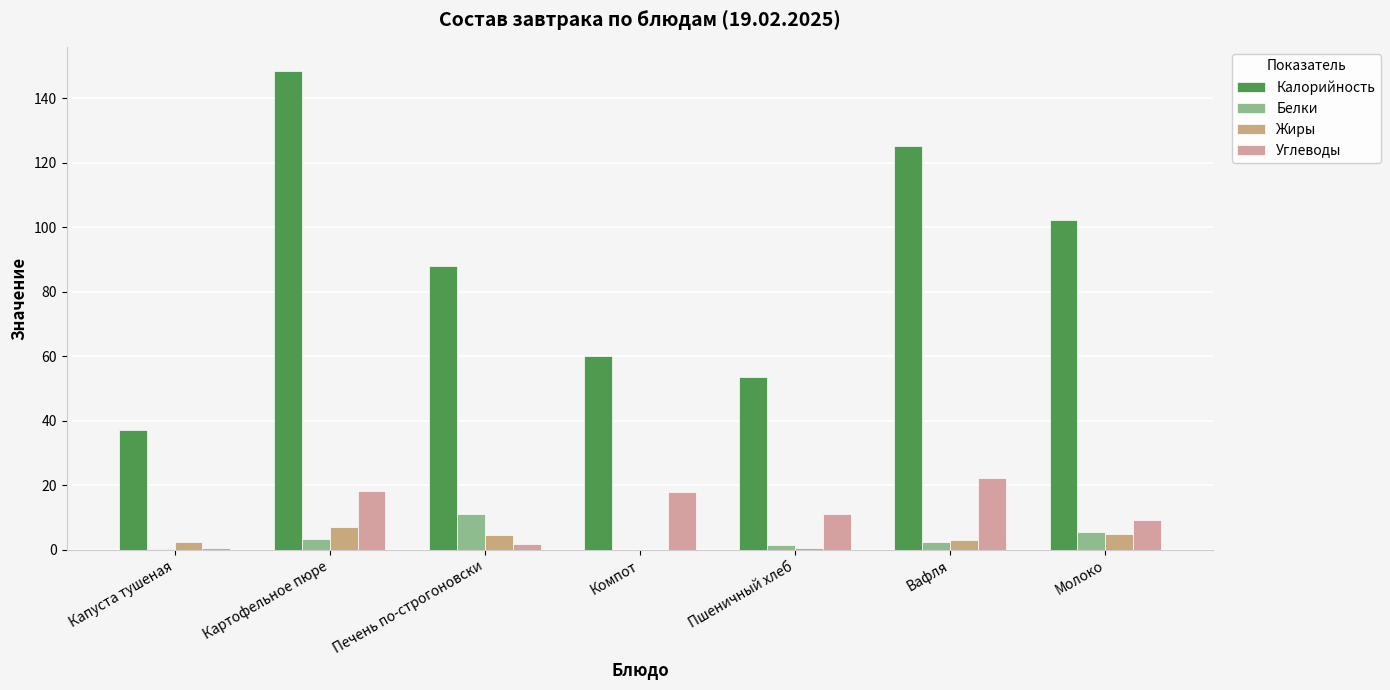

At which category is the sum across all series the highest?

Картофельное пюре